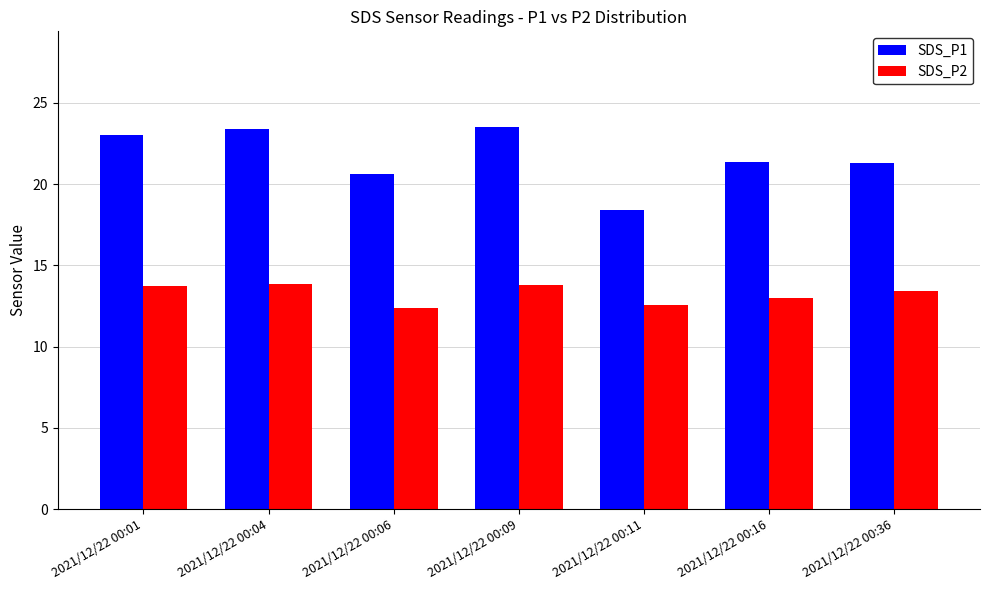

What is the lowest value of the SDS_P1 series?

18.4